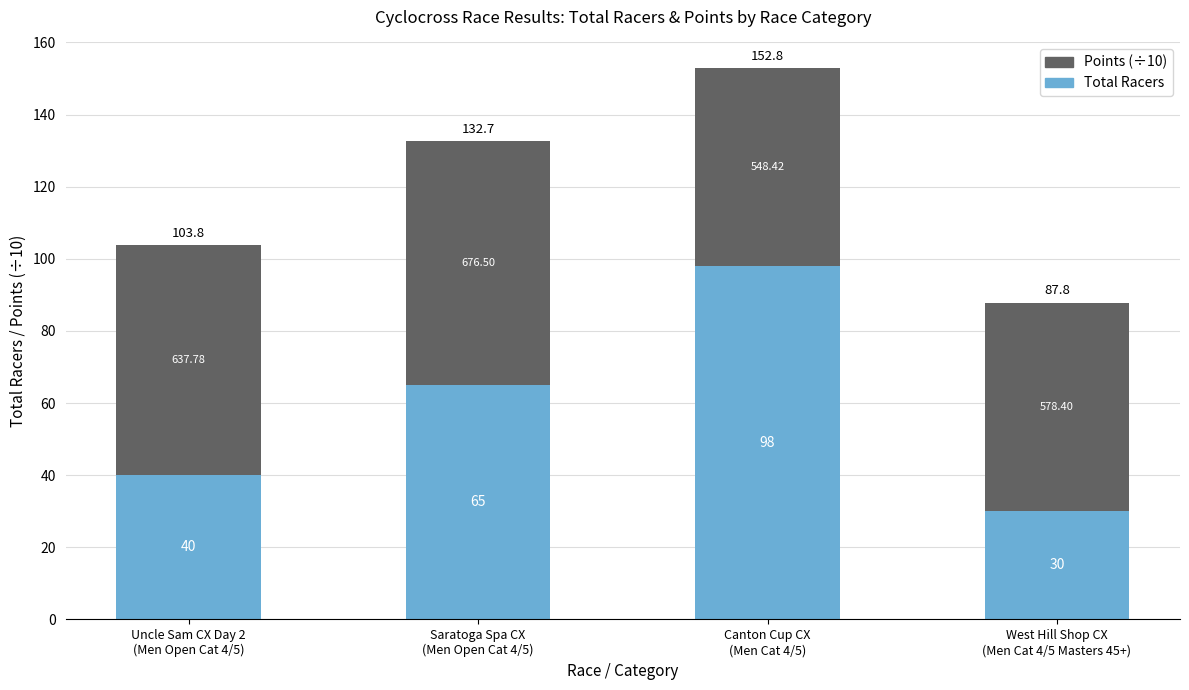

What is the label of the 2nd bar from the left?

Saratoga Spa CX
(Men Open Cat 4/5)